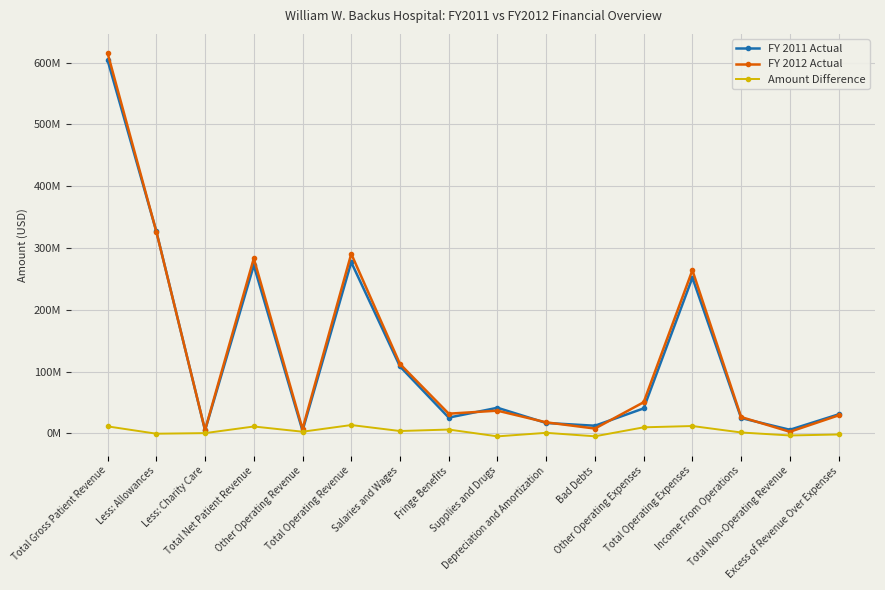

Does the chart display data point markers on the line(s)?

Yes